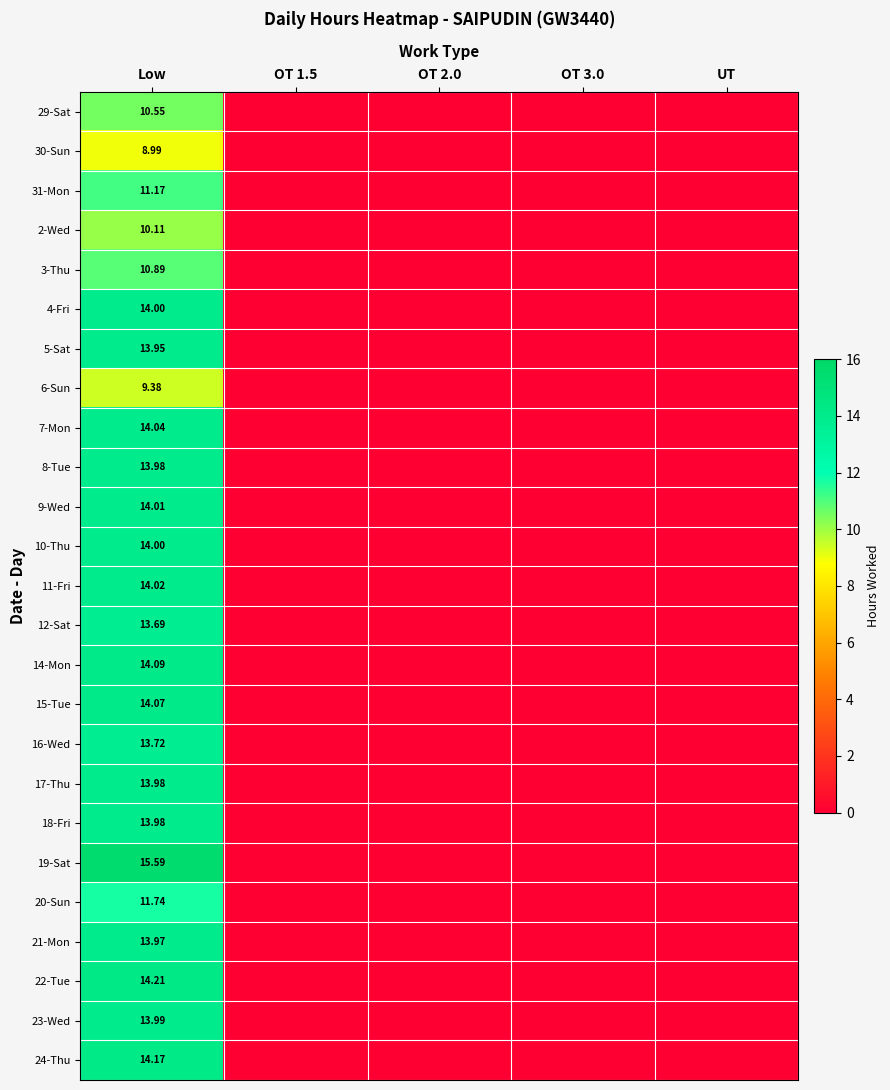

Is the value of 23-Wed at Low greater than the value of 14-Mon at Low?

No